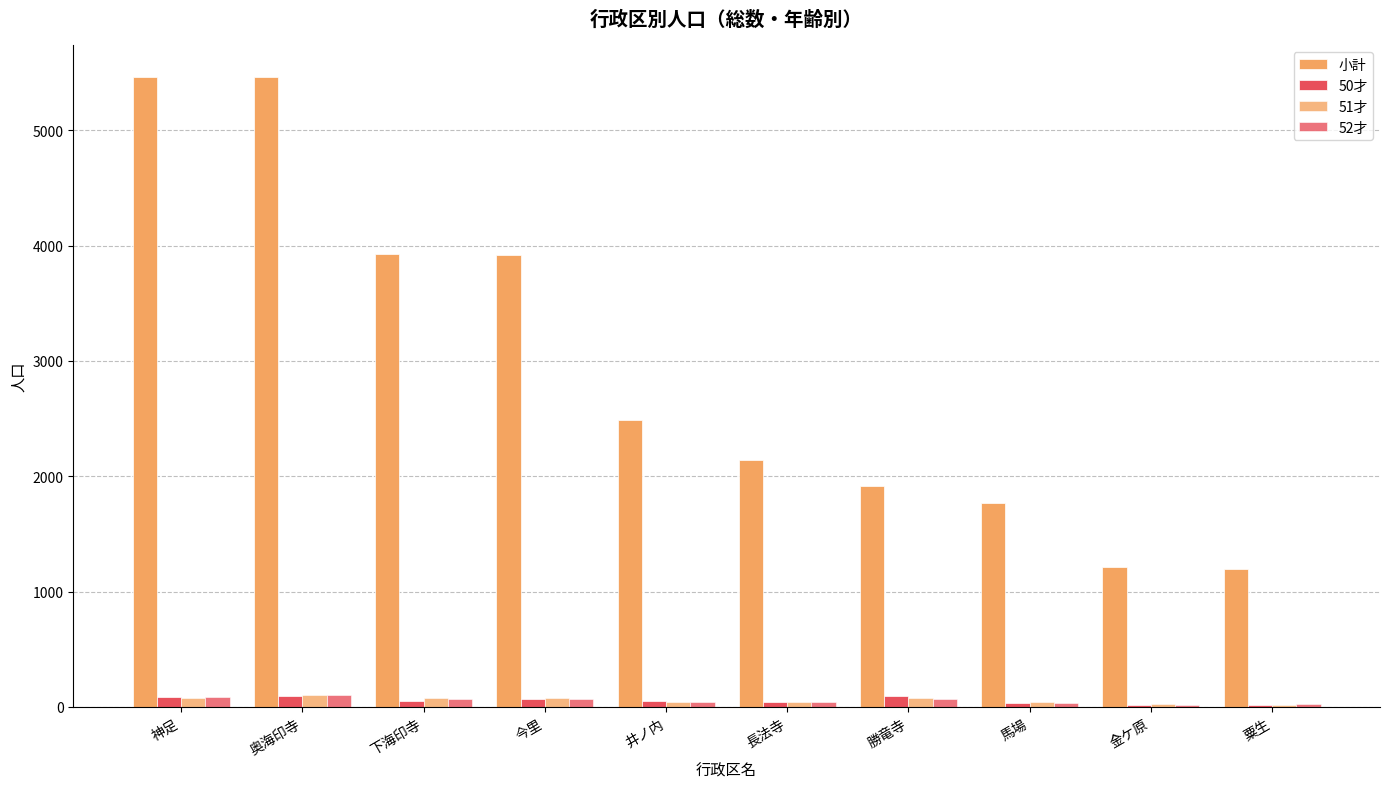

Which series has the largest range (max minus min)?

小計